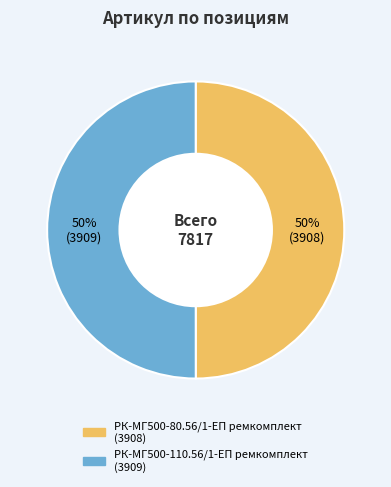

What is the ratio of the value at РК-МГ500-110.56/1-ЕП ремкомплект to the value at РК-МГ500-80.56/1-ЕП ремкомплект?

1.0